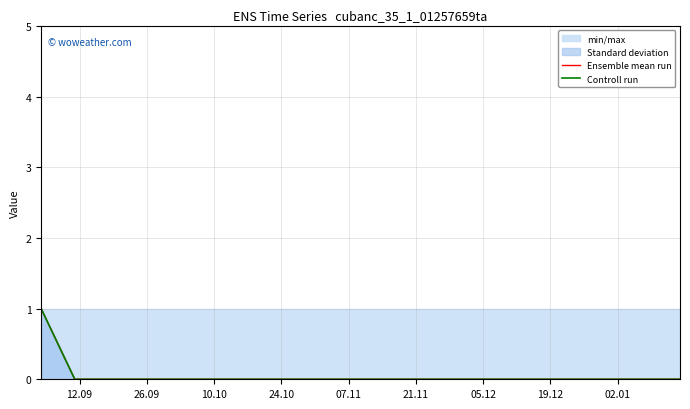

Is the value of Ensemble mean run at 18 greater than the value of Controll run at 12?

No